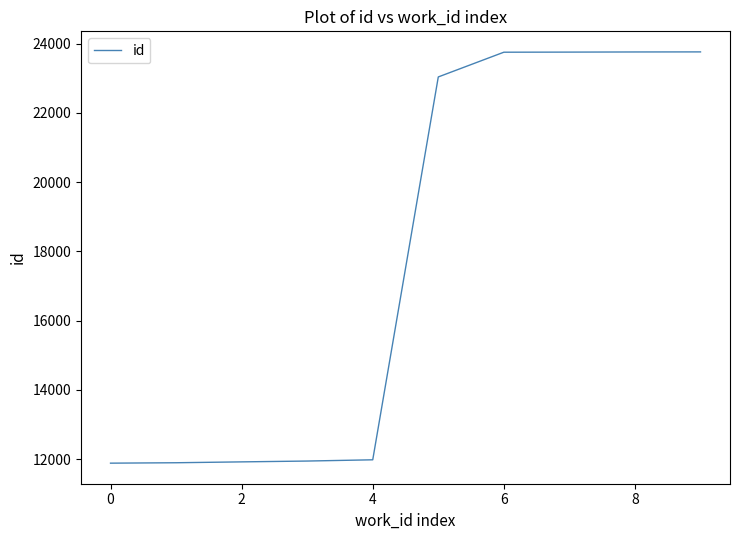

What is the maximum value shown in the chart?

23762